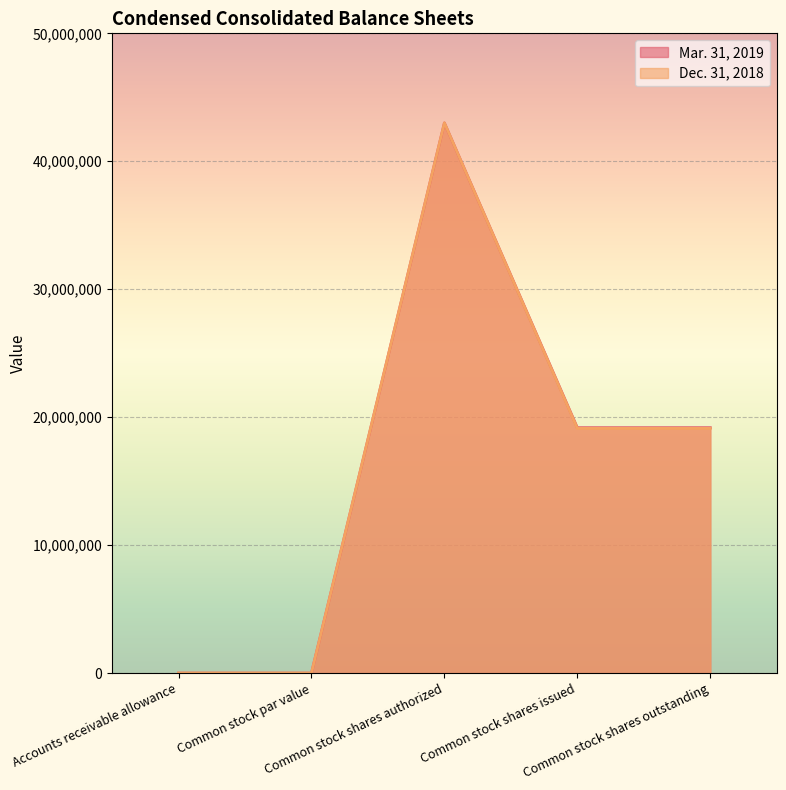

Reading left to right, what are all the values shown in this chart?

Mar. 31, 2019: 34	0	43000000	19180375	19180375
Dec. 31, 2018: 34	0	43000000	19125521	19125521